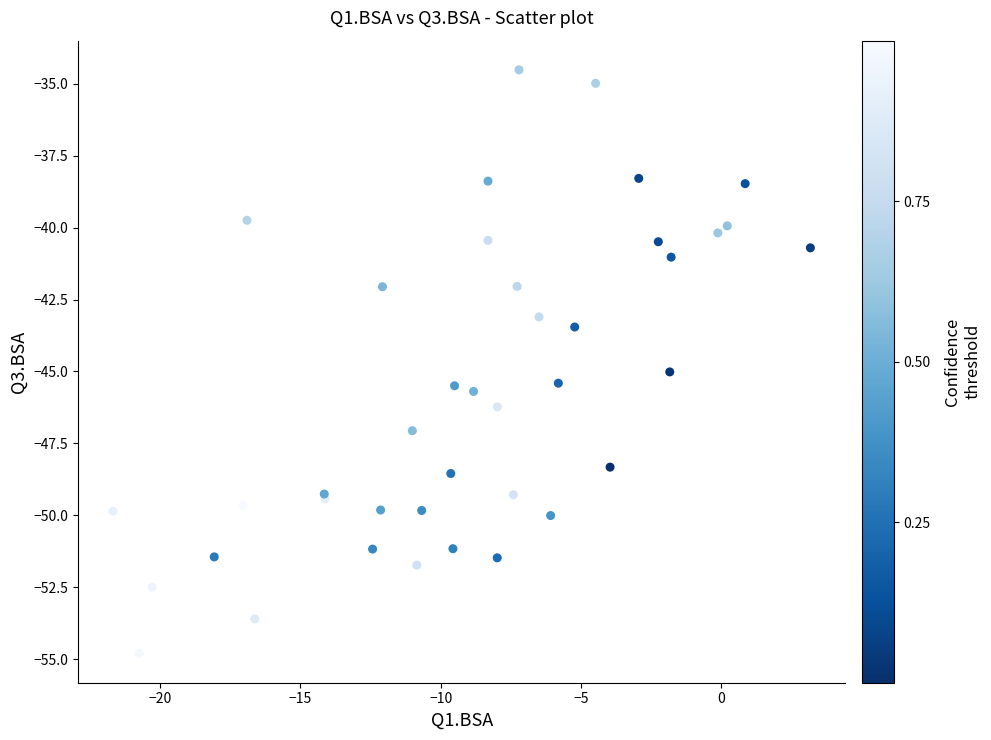

What Y value in the scatter plot is closest to -44?

-43.5